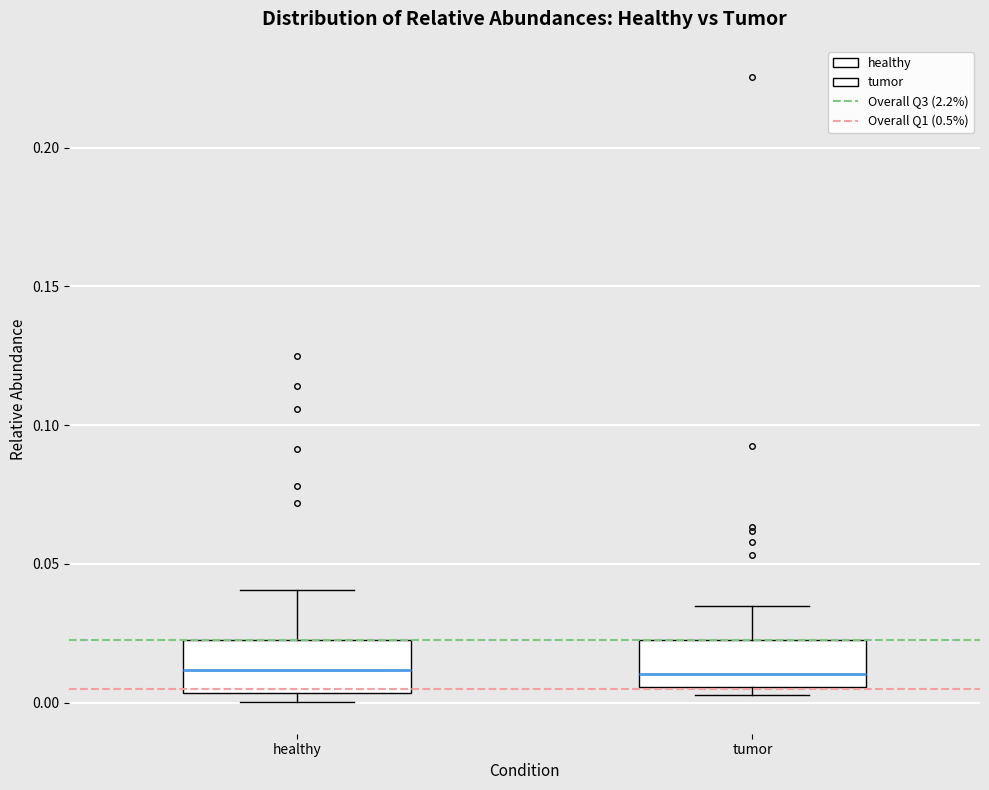

Reading left to right, transcribe this box plot: for each box, give where its median line is, the range the box spans, and where its two whiskers end, as read against the y-axis. The values are not printed on the chart, so give them approximately, as read against the axis.

healthy: median 0.010, box 0.005 to 0.020, whiskers 0.000 to 0.040
tumor: median 0.010, box 0.005 to 0.020, whiskers 0.005 (just below the box's lower edge) to 0.035